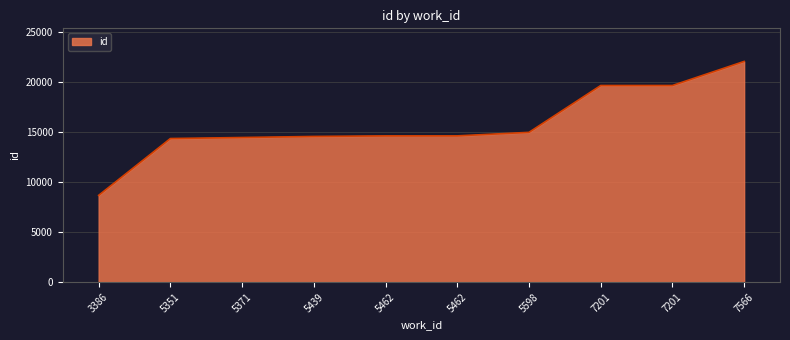

What is the greatest value displayed?

22047